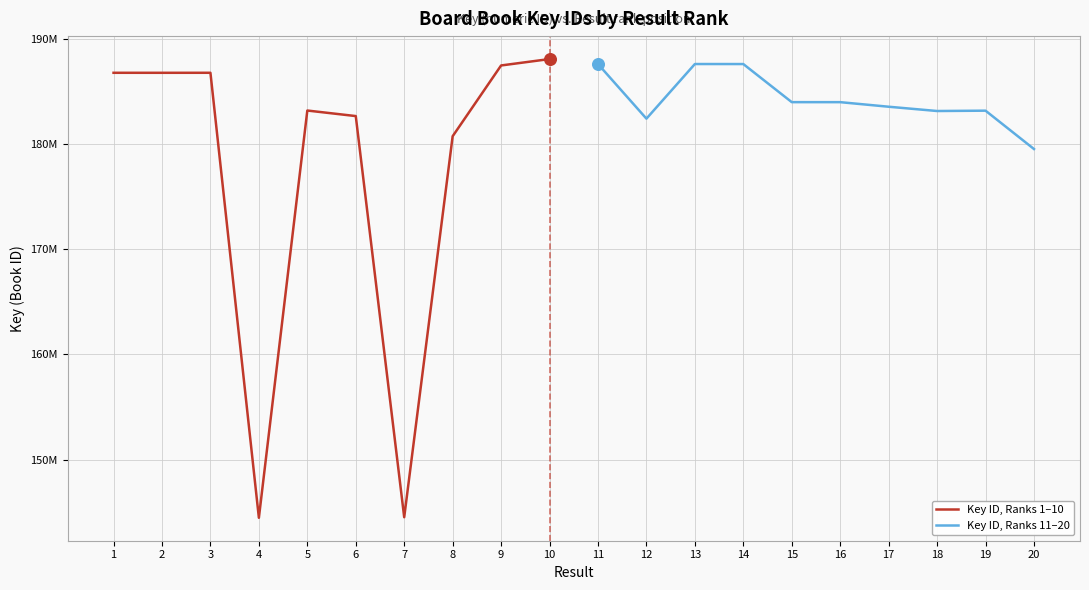

What are all the series names shown in the legend?

Key ID, Ranks 1–10, Key ID, Ranks 11–20